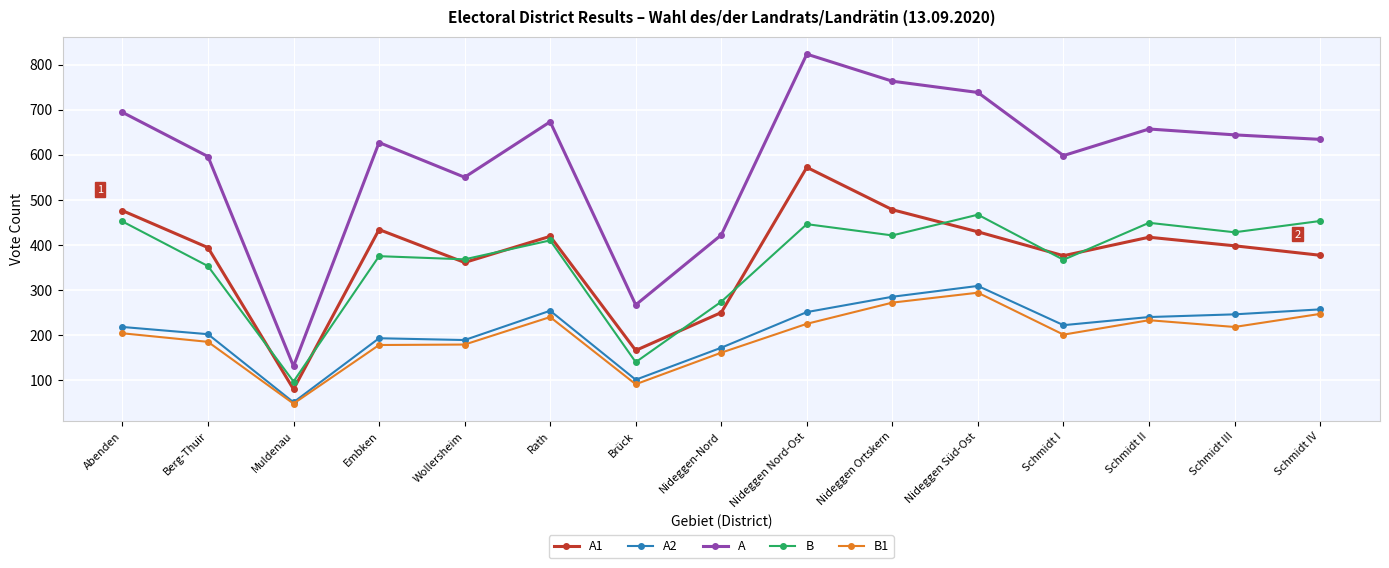

Is it true that A equals 738 at Nideggen Süd-Ost?

True